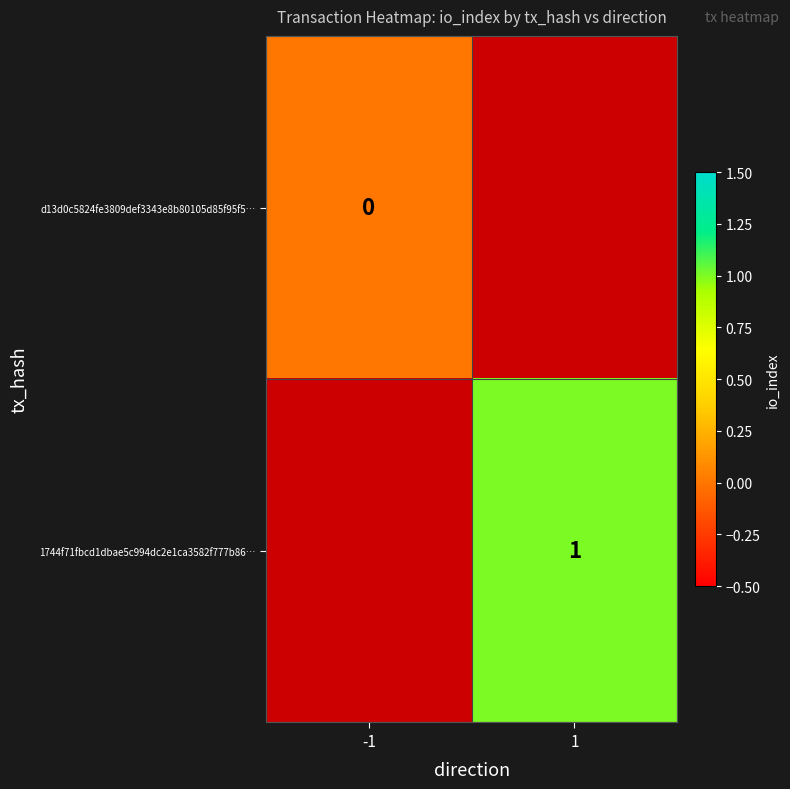

True or false: 1744f71fbcd1dbae5c994dc2e1ca3582f777b86… has a value of 0 at 1.

False